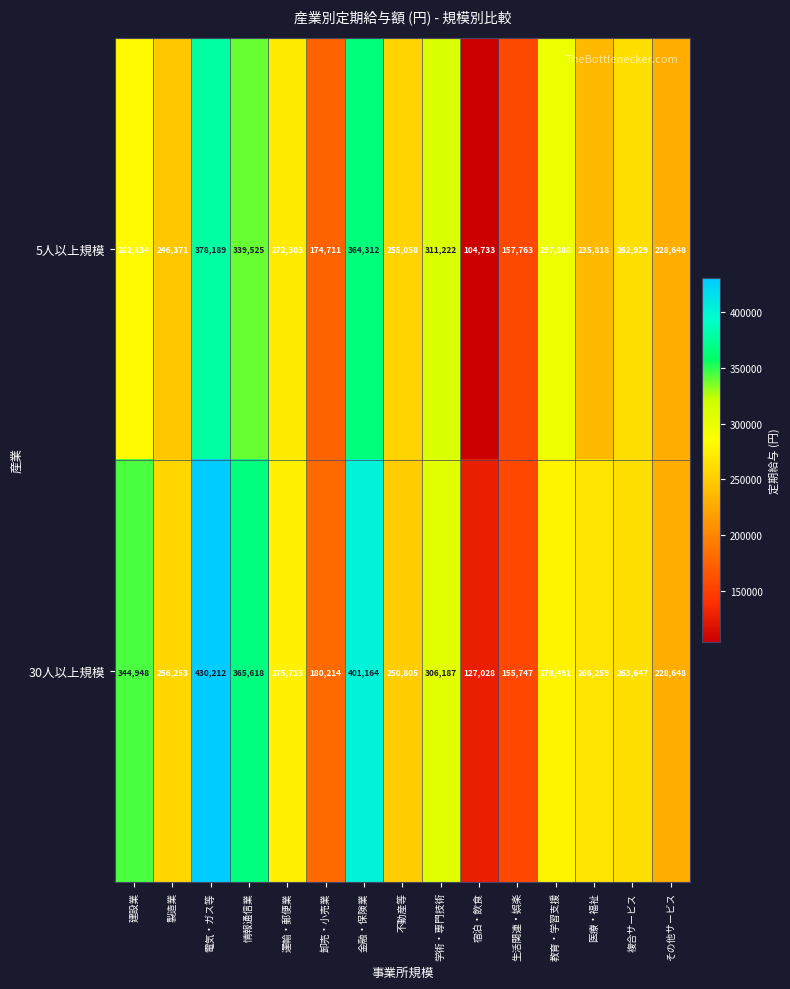

Which series has the largest total across all categories?

30人以上規模